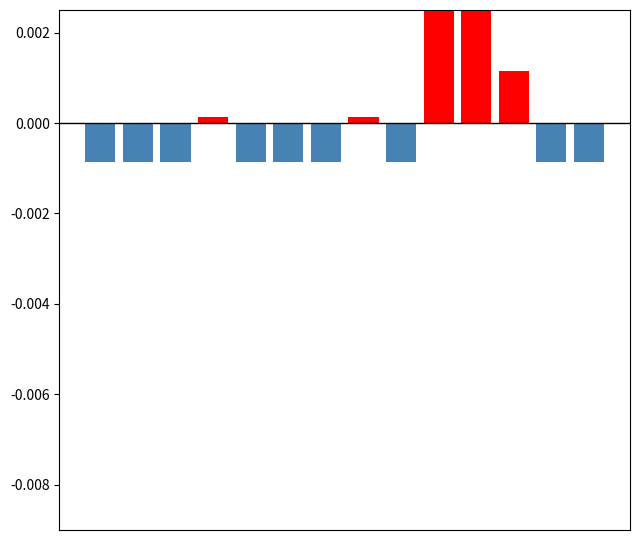

How many values are below zero?

9